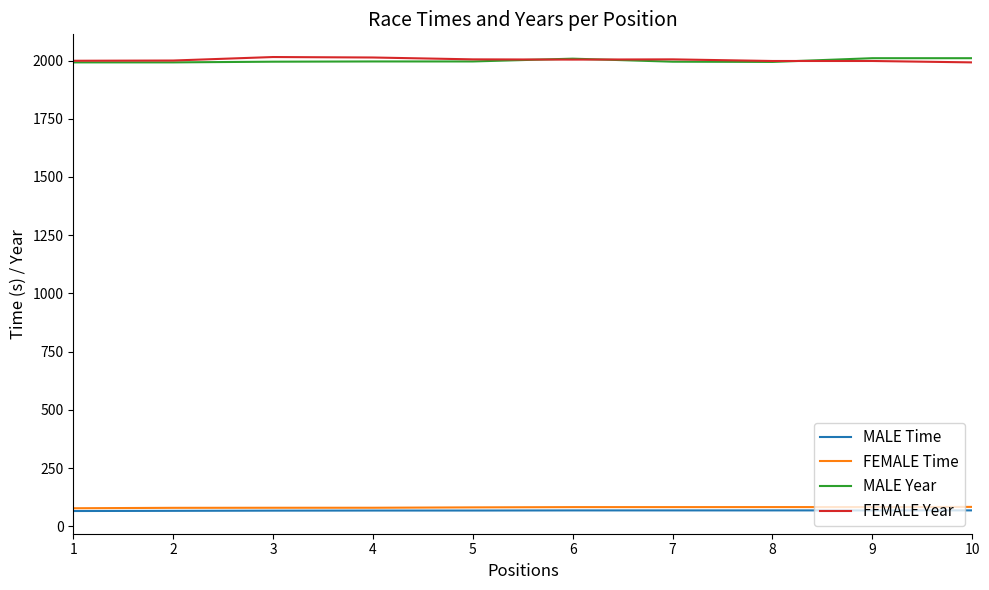

True or false: MALE Time and MALE Year cross at least once.

False